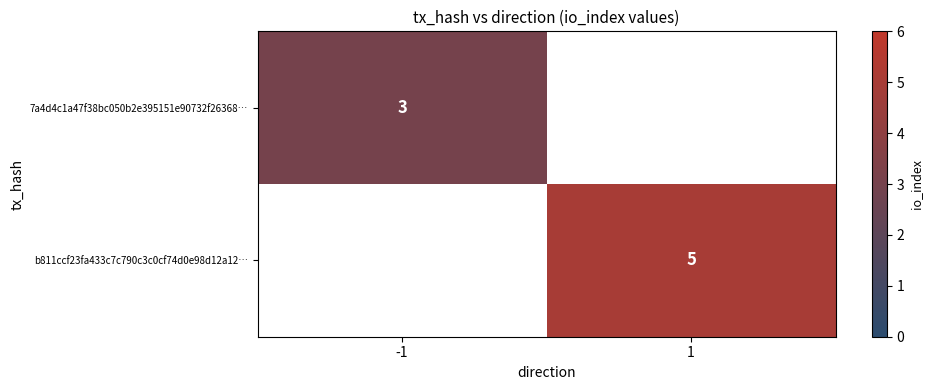

Is it true that b811ccf23fa433c7c790c3c0cf74d0e98d12a12… equals 8 at 1?

False